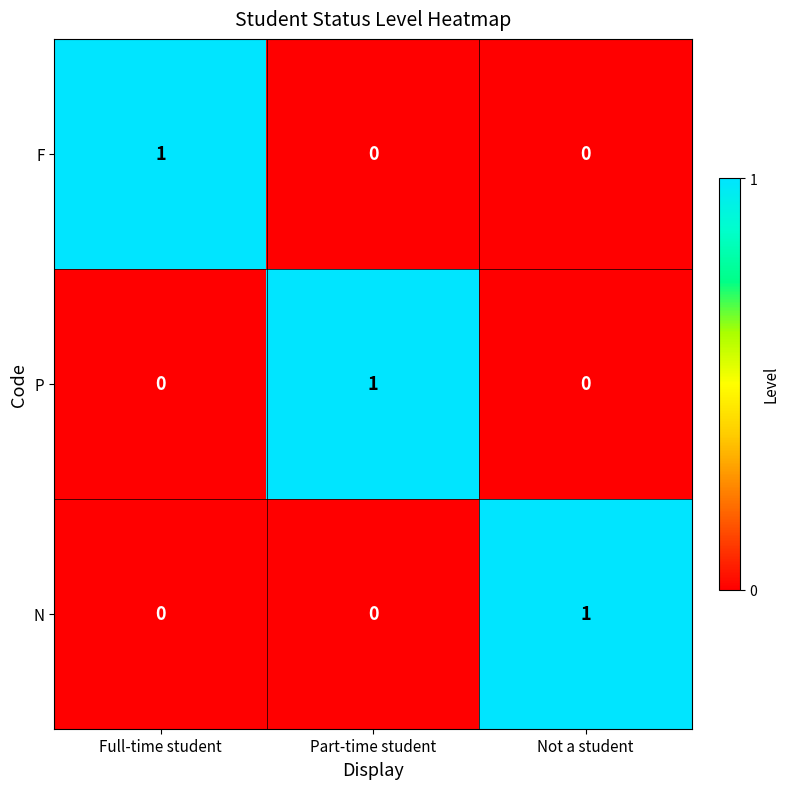

How many N values are between 0 and 1?

3